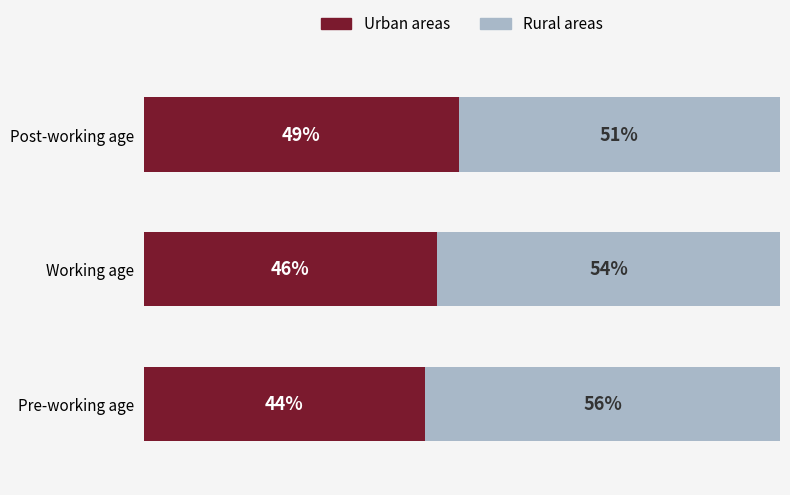

At which label is Urban areas closest to 46?

Working age